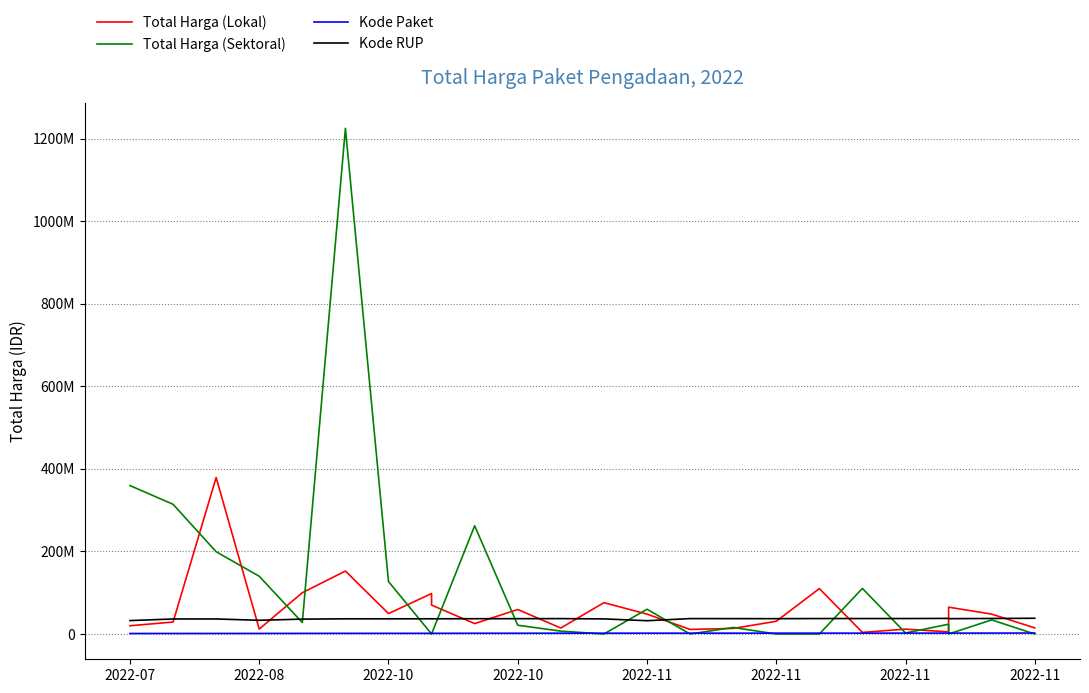

In Total Harga (Lokal), how many points are lower than both neighbors (excluding endpoints)?

7